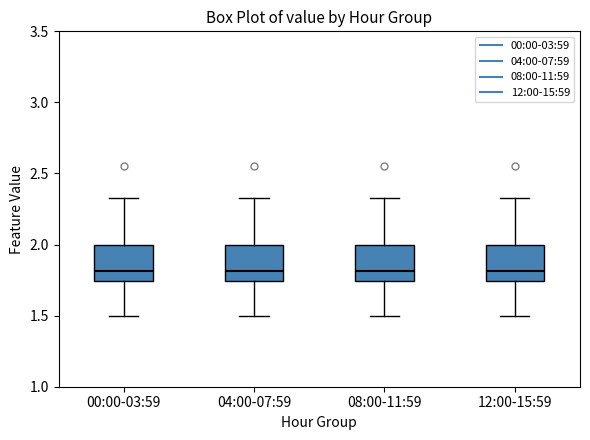

Where does the median line of the box for 12:00-15:59 sit on the y-axis? The values are not printed on the chart, so give them approximately, as read against the axis.

1.80